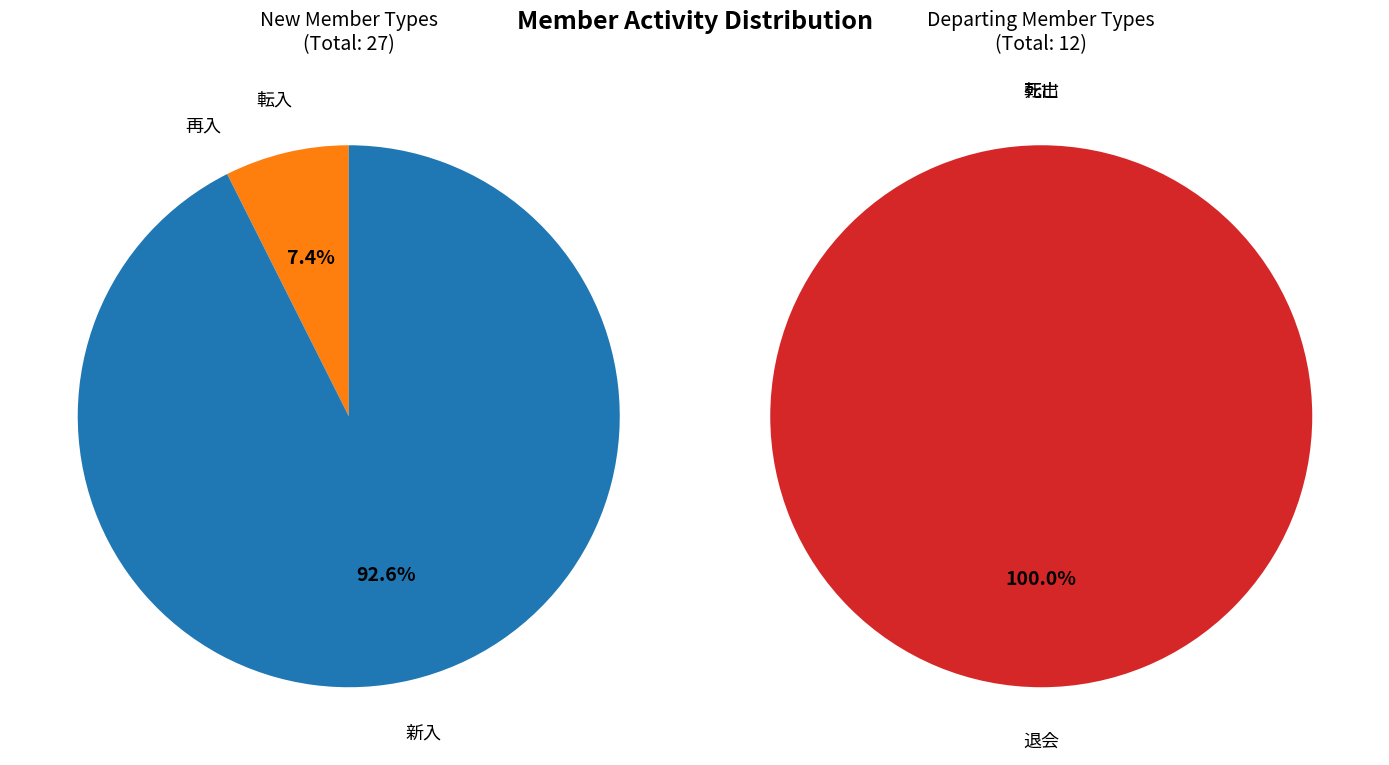

Which series changed the most between 1 and 2?

退会